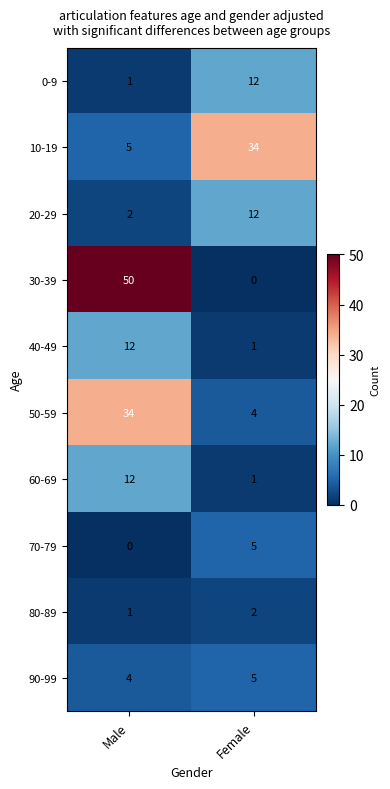

Between Male and Female, which series saw the biggest shift?

30-39